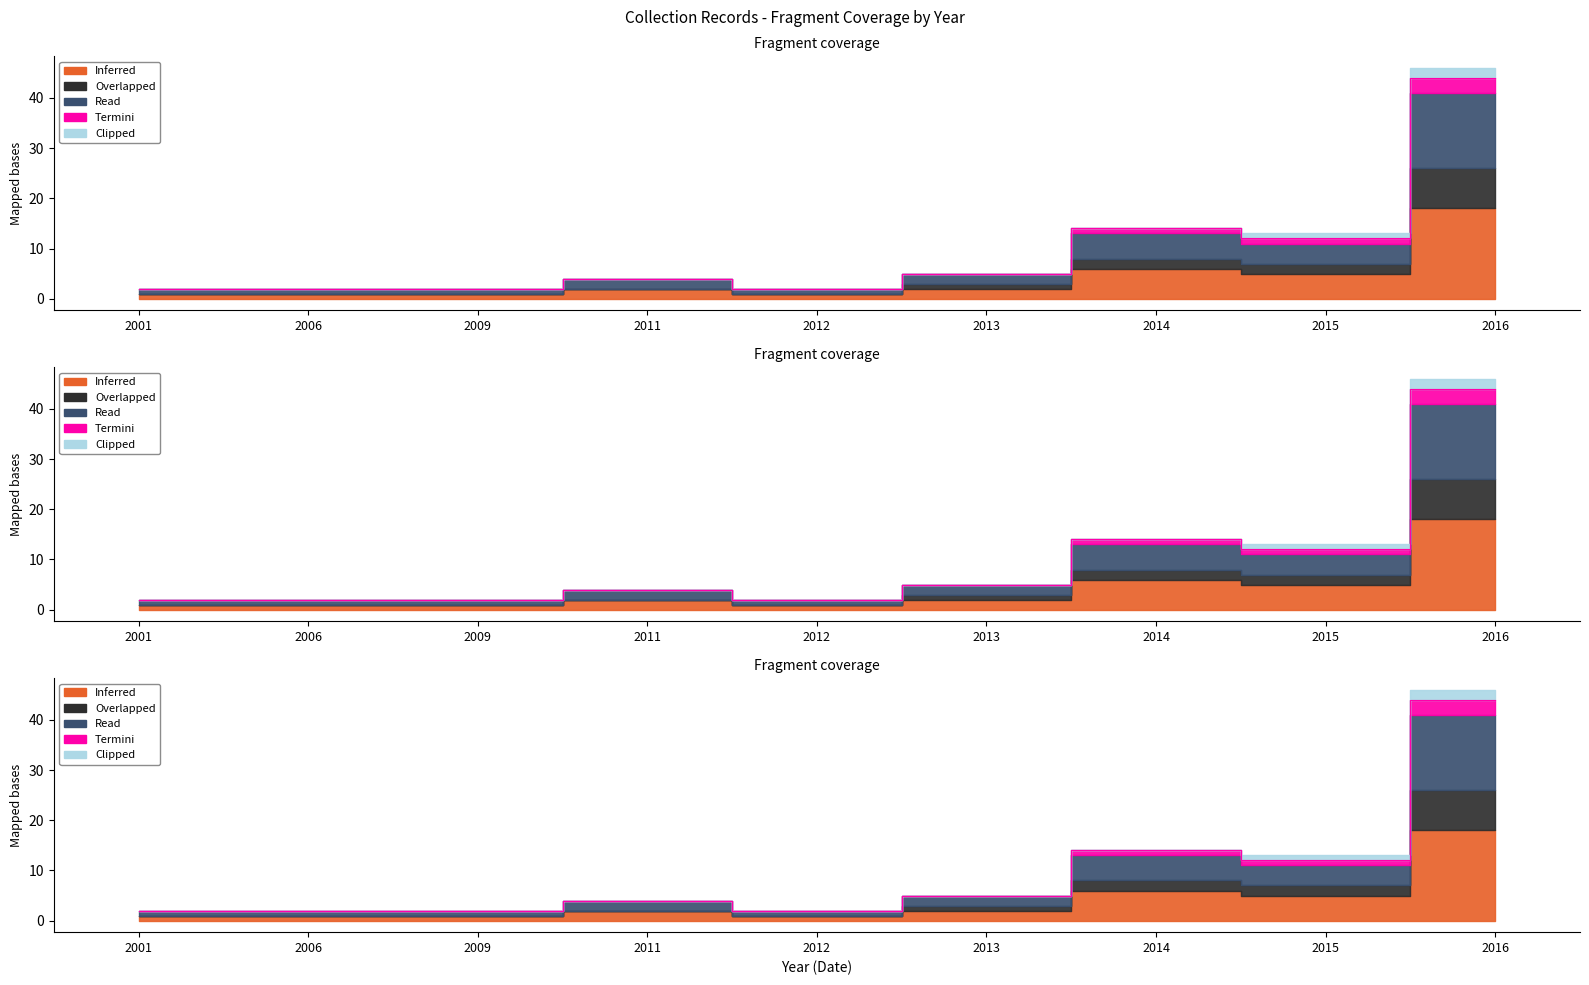

How many interior local peaks does the Overlapped series have?

2